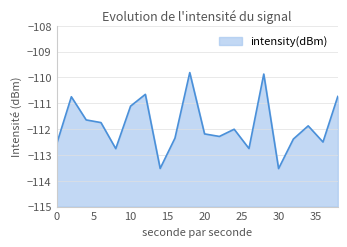

At which category does the data reach its first local peak?

2